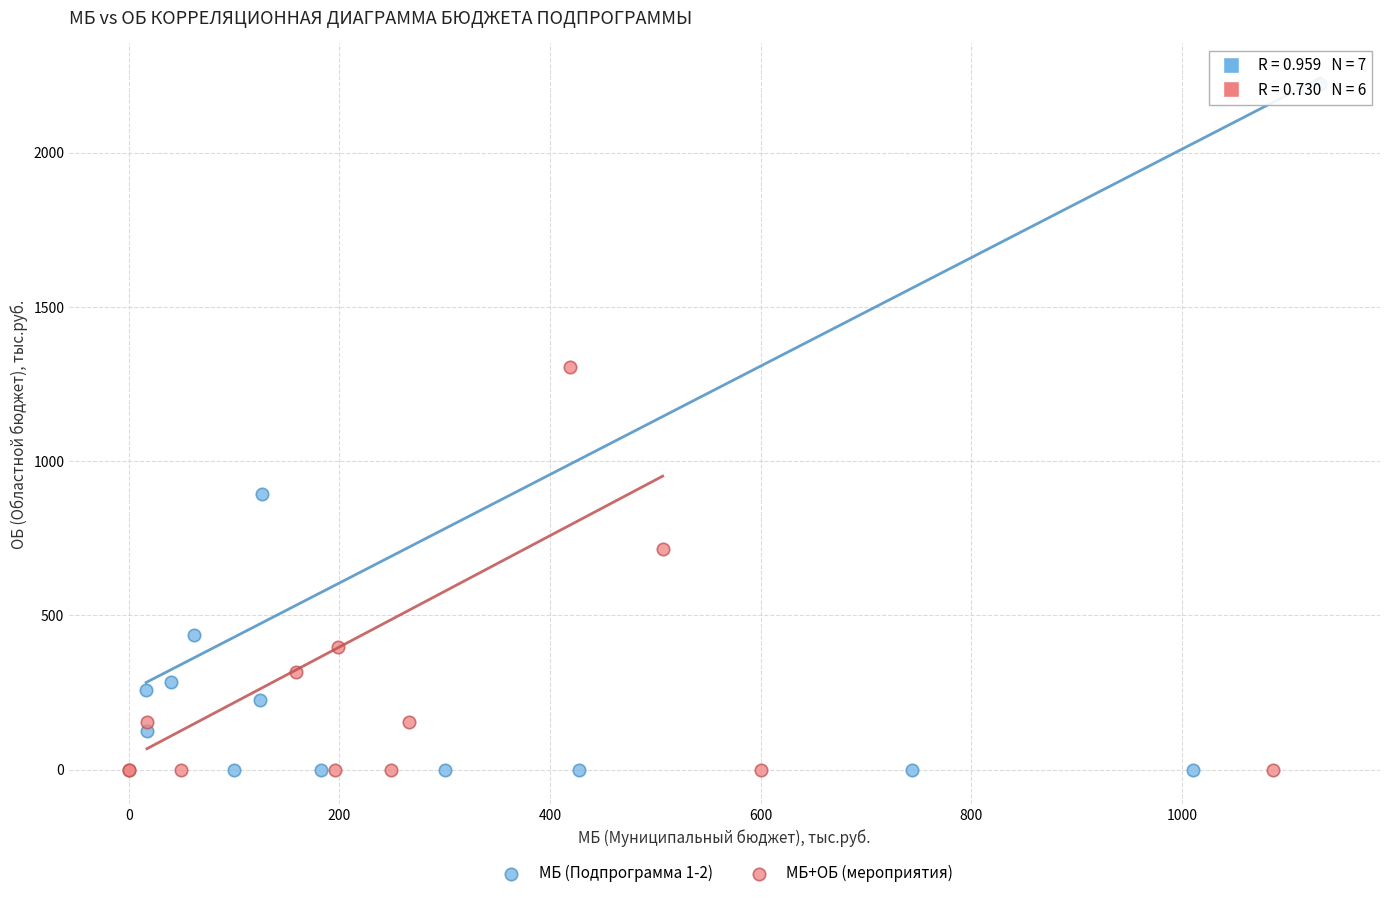

Which series reaches the maximum Y coordinate?

МБ (Подпрограмма 1-2)